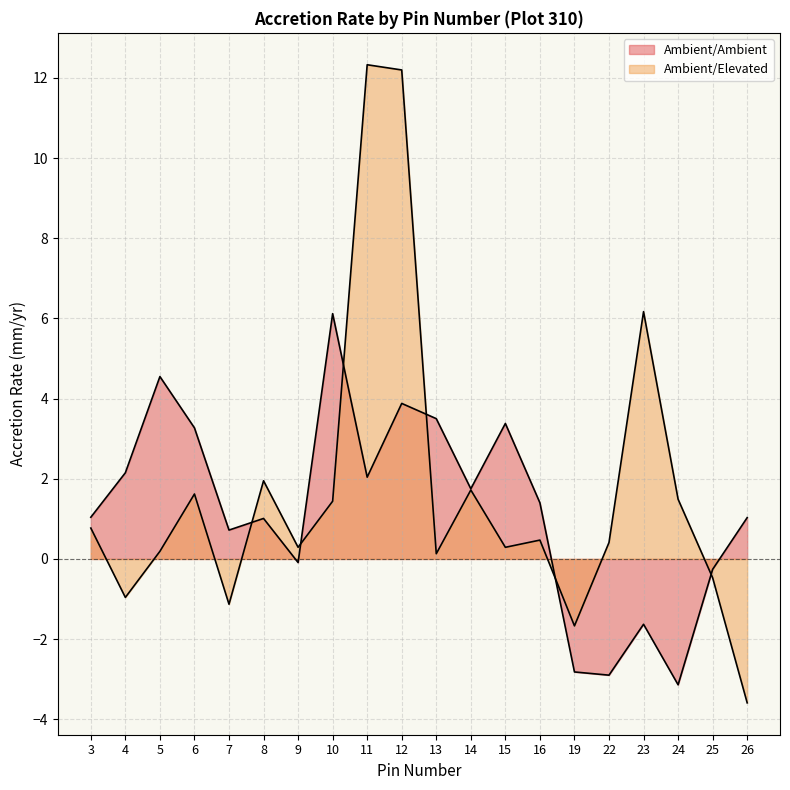

Where is the first local maximum for Ambient/Ambient?

5